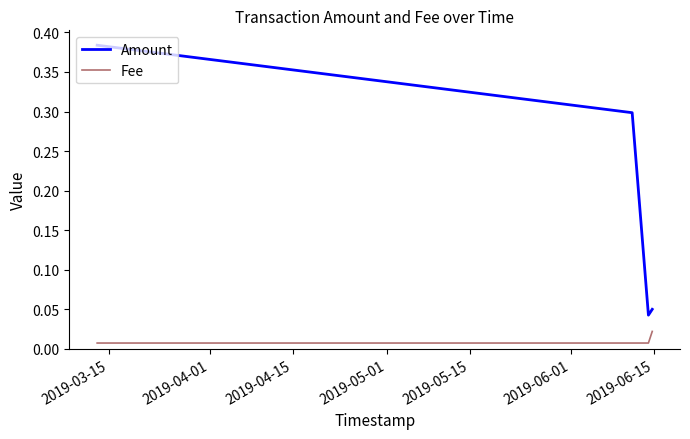

True or false: Fee and Amount intersect in this chart.

False